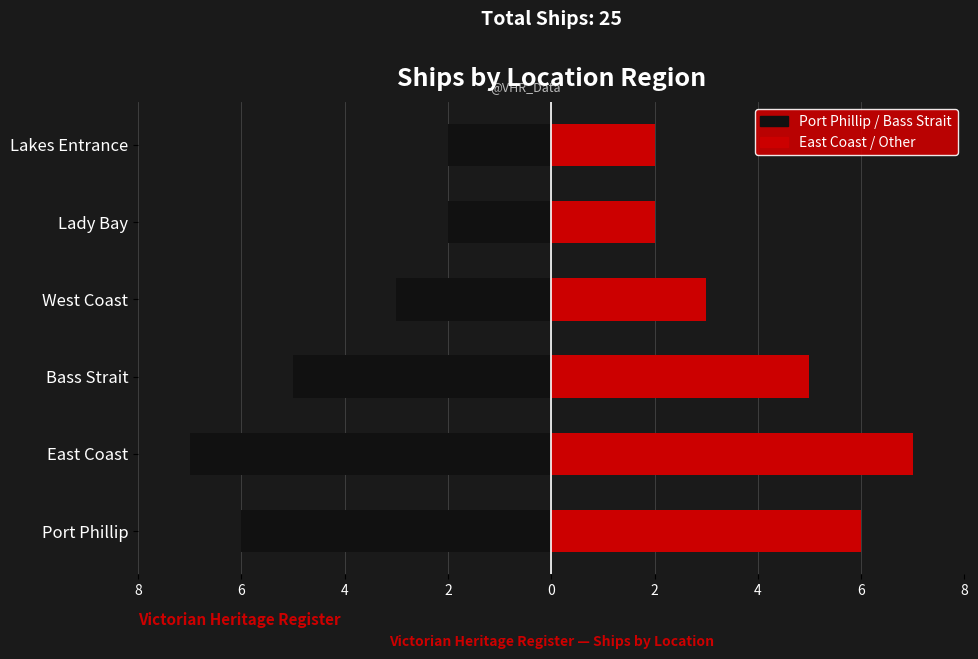

What is the spread (max minus min) of values at Bass Strait?

10